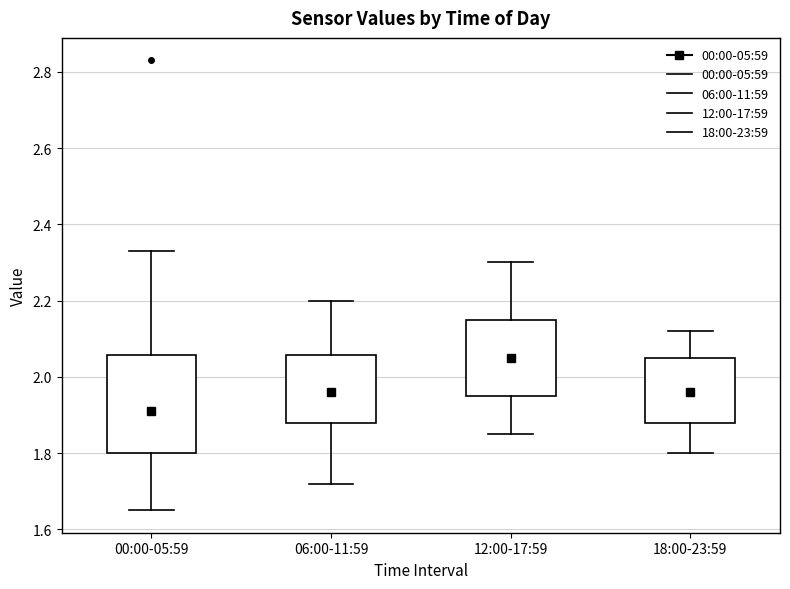

Reading left to right, transcribe this box plot: for each box, give where its median line is, the range the box spans, and where its two whiskers end, as read against the y-axis. The values are not printed on the chart, so give them approximately, as read against the axis.

00:00-05:59: median 1.92, box 1.80 to 2.06, whiskers 1.66 to 2.34
06:00-11:59: median 1.96, box 1.88 to 2.06, whiskers 1.72 to 2.20
12:00-17:59: median 2.06, box 1.96 to 2.16, whiskers 1.86 to 2.30
18:00-23:59: median 1.96, box 1.88 to 2.06, whiskers 1.80 to 2.12